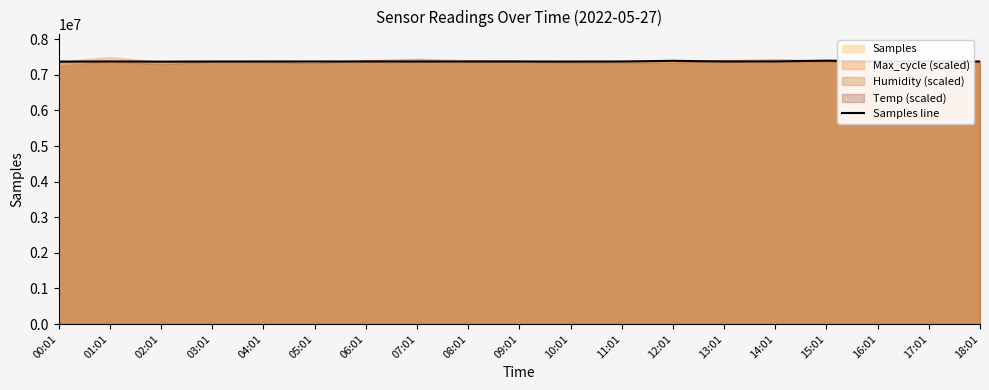

What is the average value?

7376501